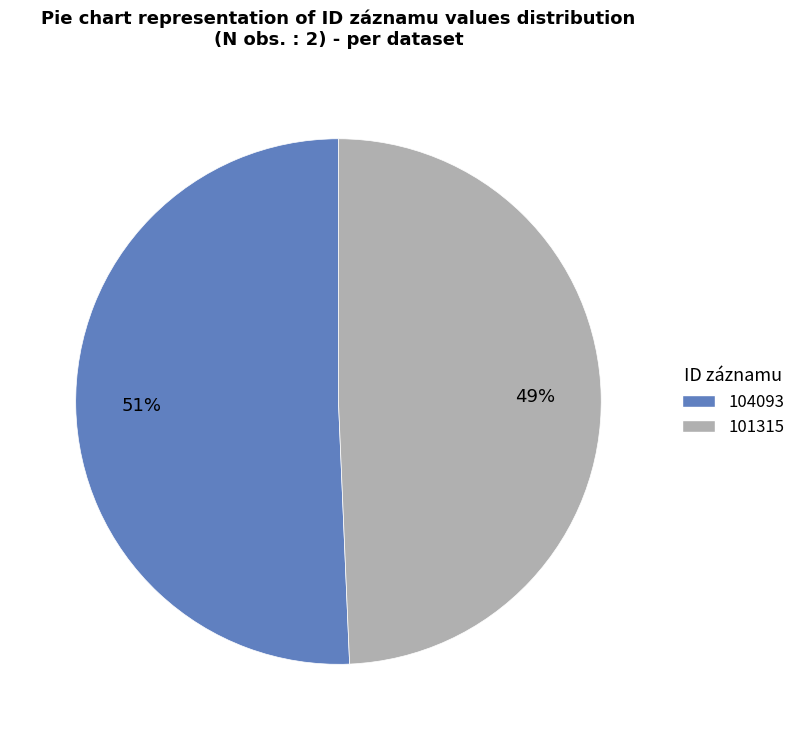

Rank the categories by value from lowest to highest.

101315, 104093